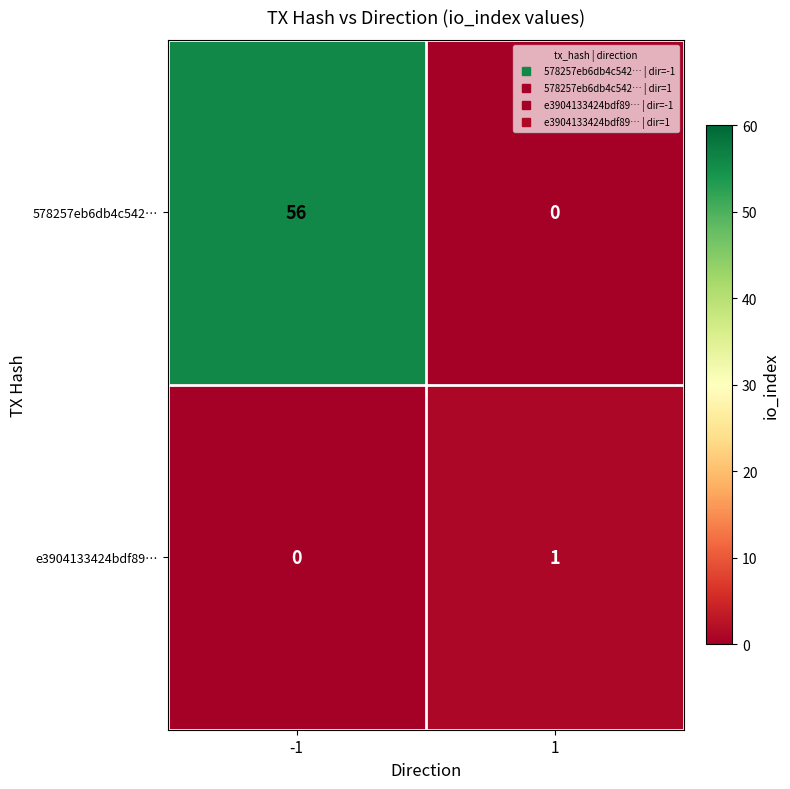

Which series changed the most between -1 and 1?

578257eb6db4c542…